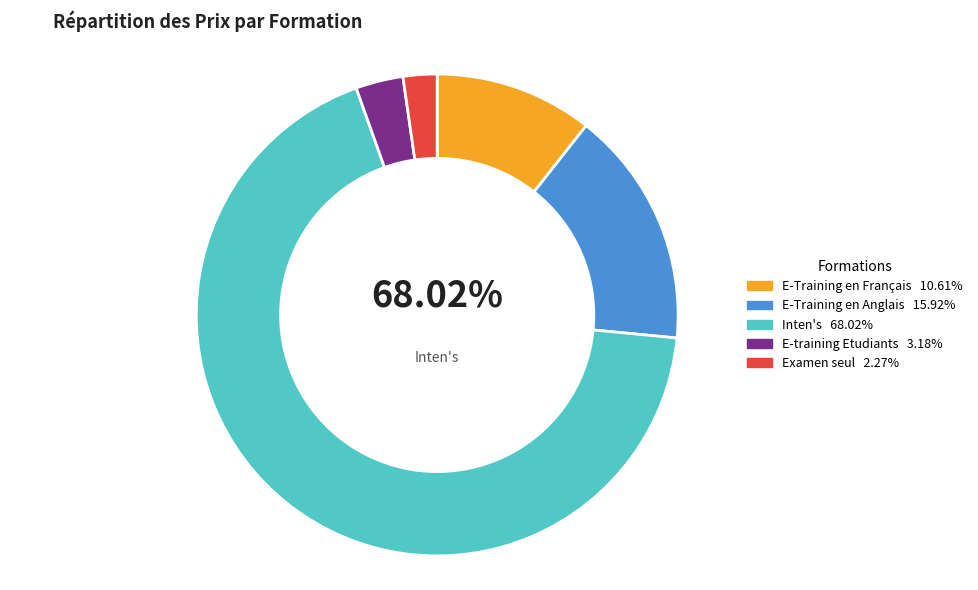

What is the smallest slice in the pie chart?

Examen seul